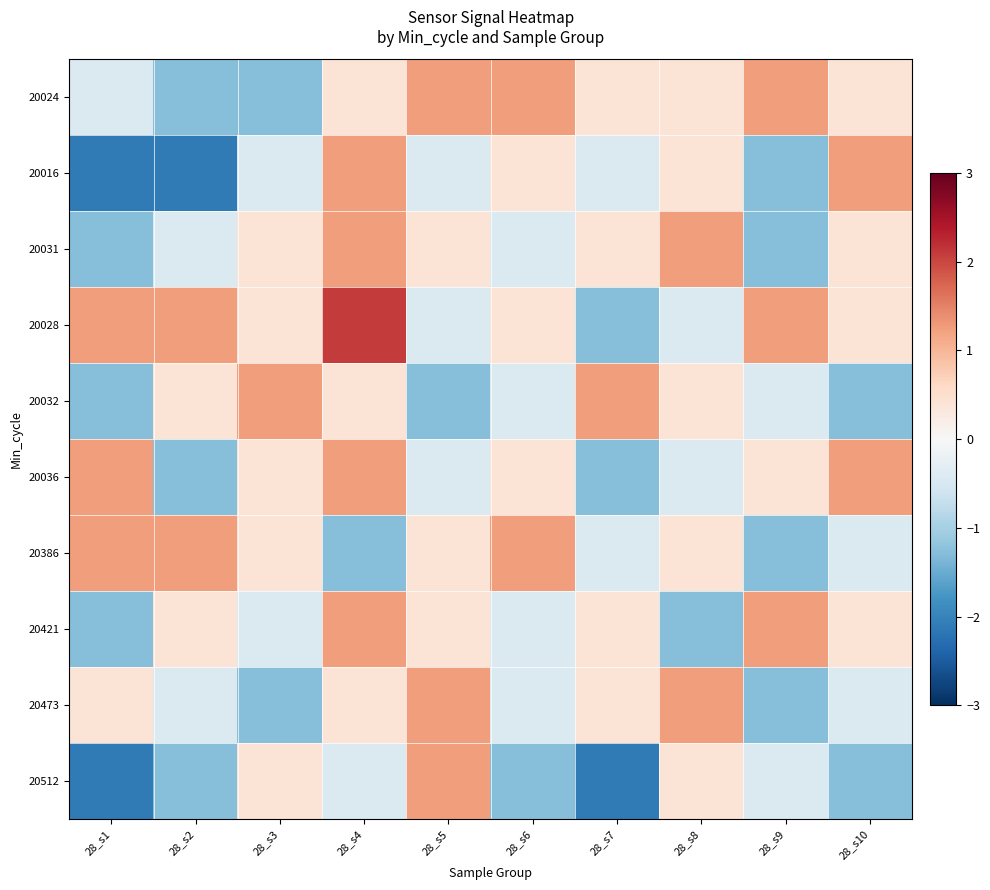

At how many categories does at least one series exceed 0?

10